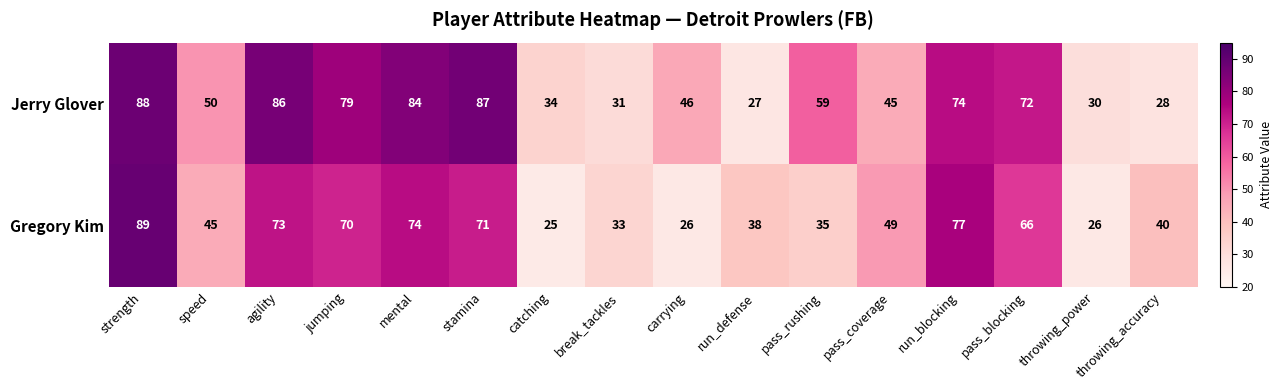

At which category is the sum across all series the highest?

strength